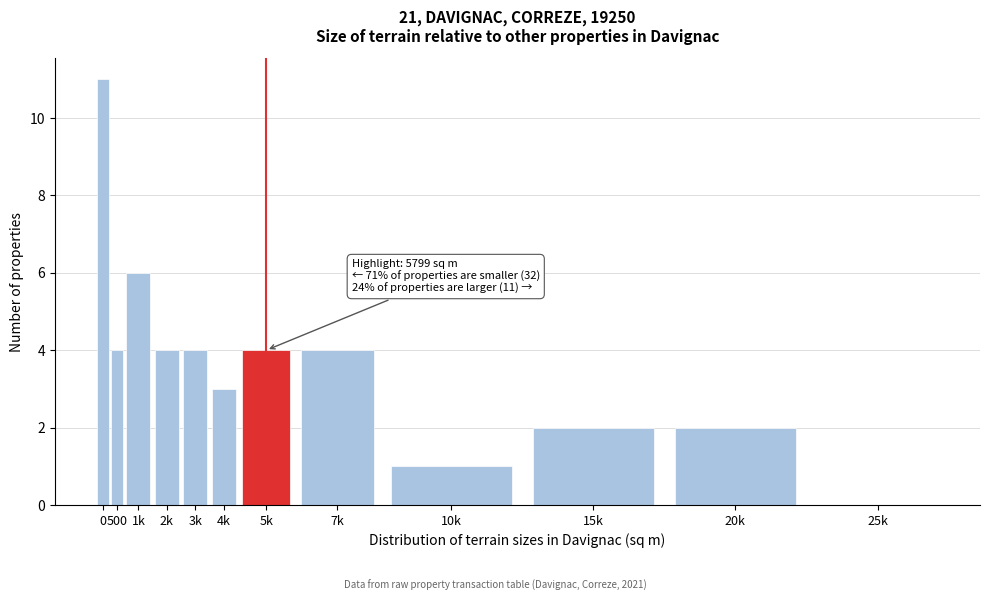

Reading left to right, what are all the values shown in this chart?

0=11	500=4	1k=6	2k=4	3k=4	4k=3	5k=4	7k=4	10k=1	15k=2	20k=2	25k=0